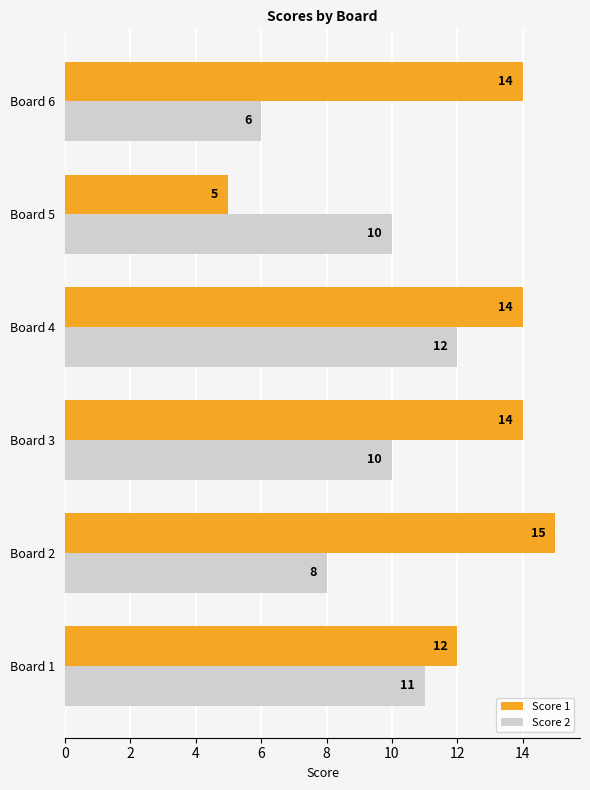

Which series has the widest spread of values?

Score 1